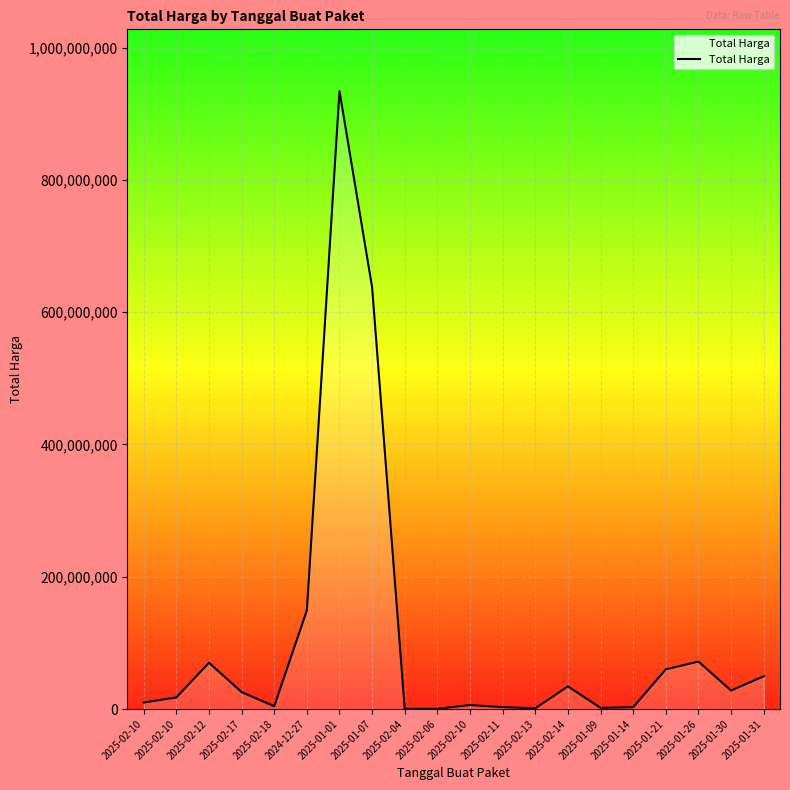

List the labels in order of value, smallest first.

2025-02-04, 2025-02-06, 2025-02-13, 2025-01-09, 2025-01-14, 2025-02-11, 2025-02-18, 2025-02-10, 2025-02-10, 2025-02-10, 2025-02-17, 2025-01-30, 2025-02-14, 2025-01-31, 2025-01-21, 2025-02-12, 2025-01-26, 2024-12-27, 2025-01-07, 2025-01-01